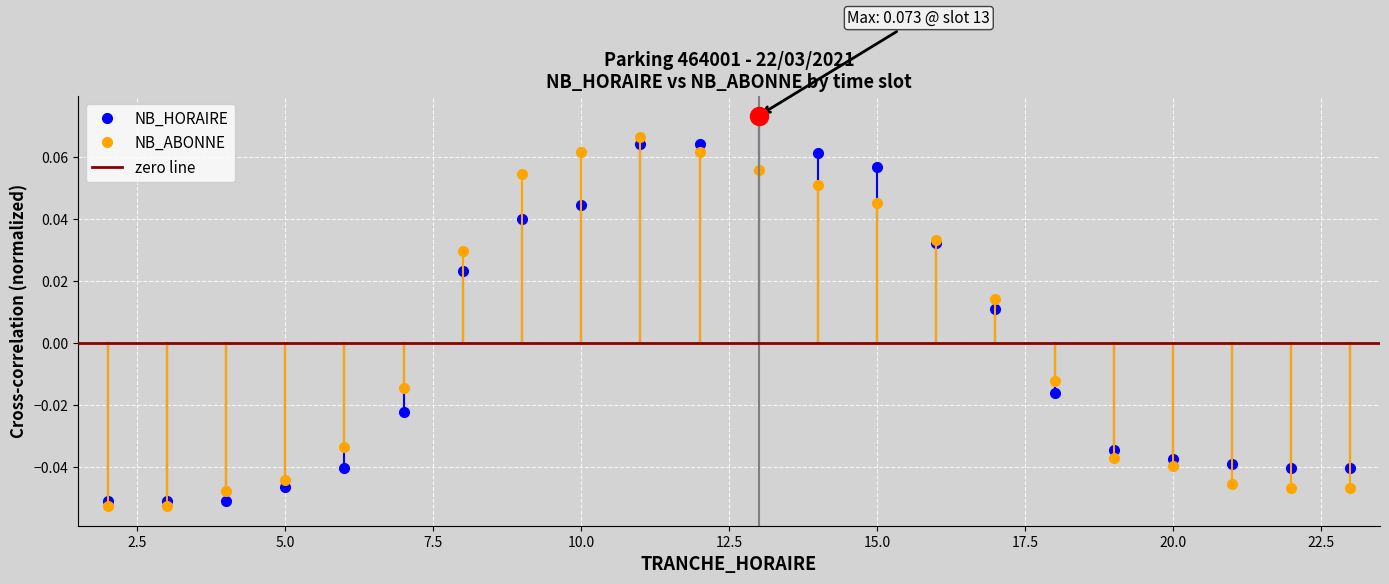

True or false: NB_HORAIRE has a value of -0.1 at 2.5.

False